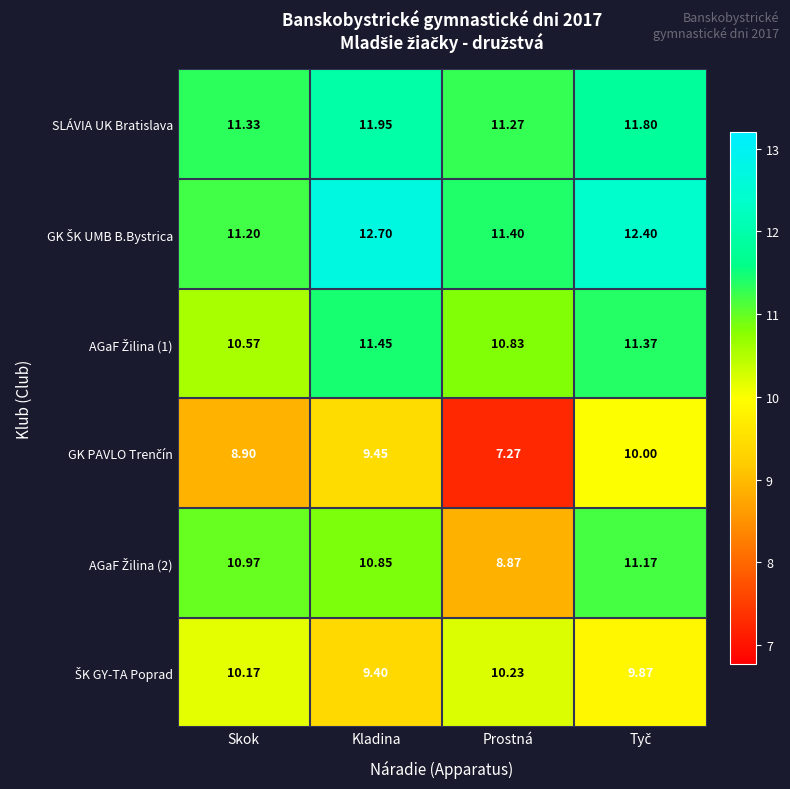

Which category has the highest value across all series?

Kladina